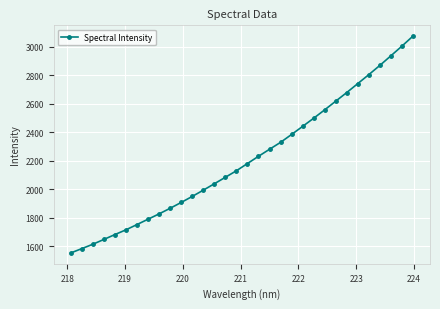

What is the greatest value displayed?

3074.5